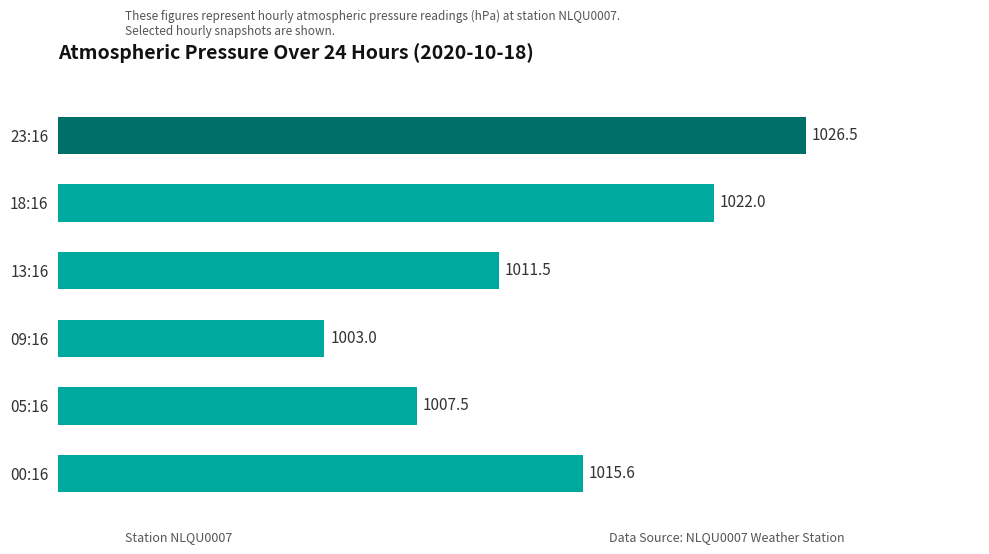

Is it true that the value at 05:16 is 449.0?

False